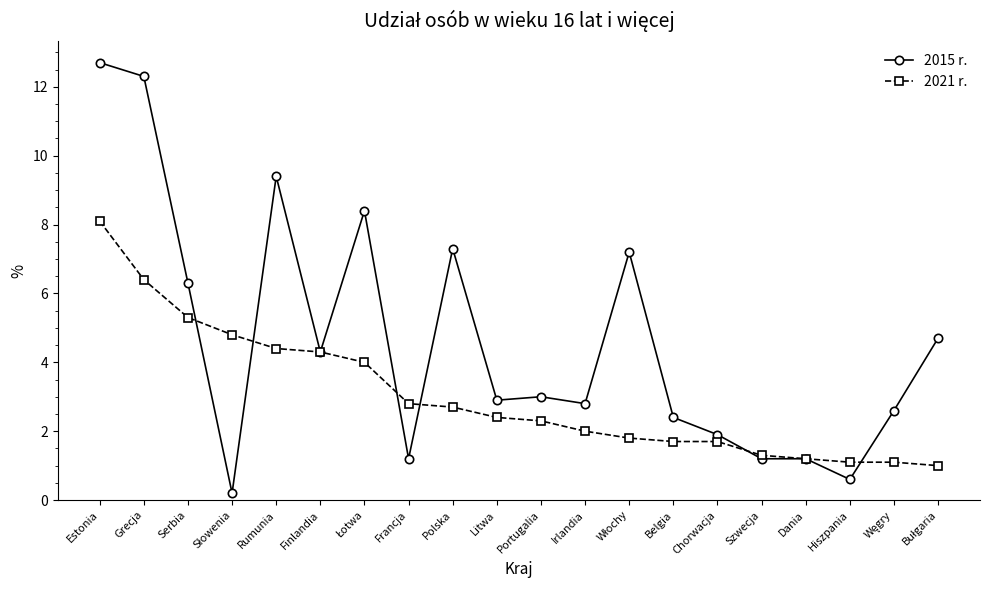

What is the average value of the 2021 r. series?

3.0